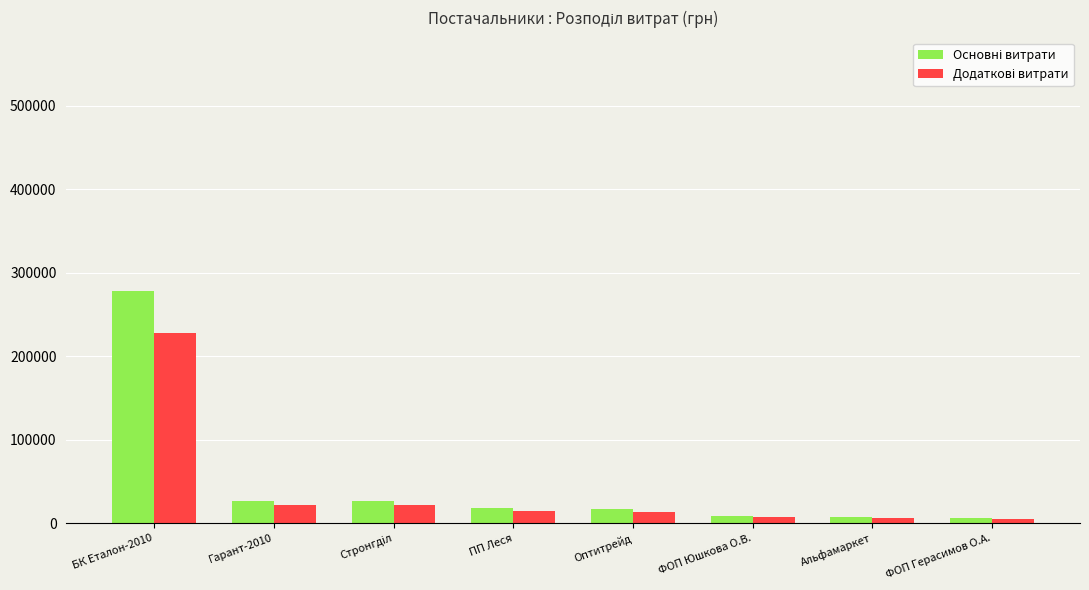

At how many categories does at least one series exceed 83496?

1